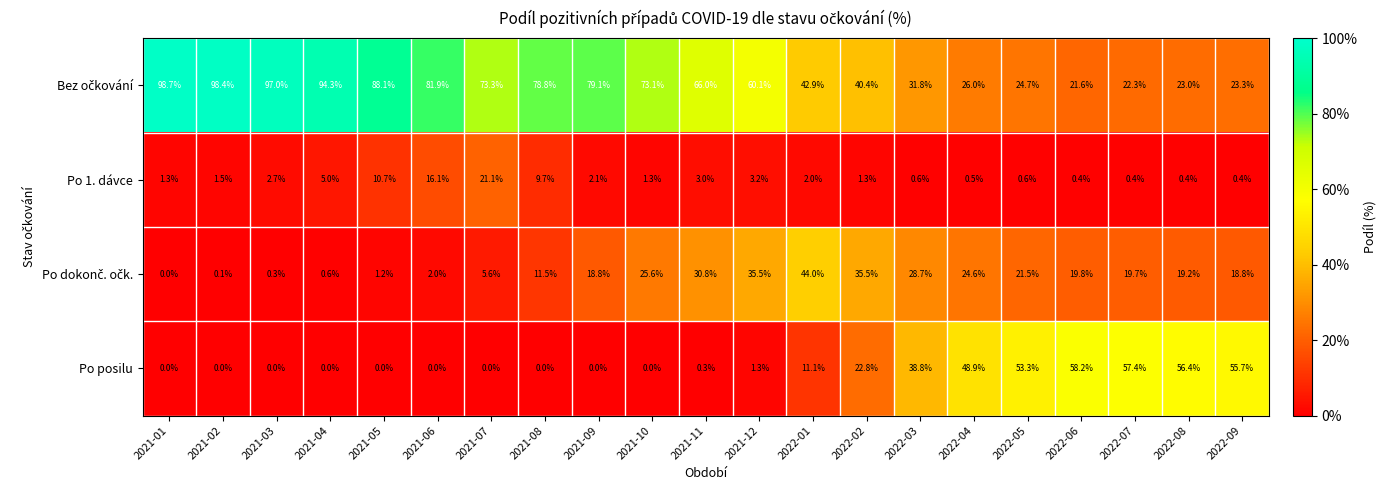

What is the difference between the highest and lowest values at 2022-06?

57.8